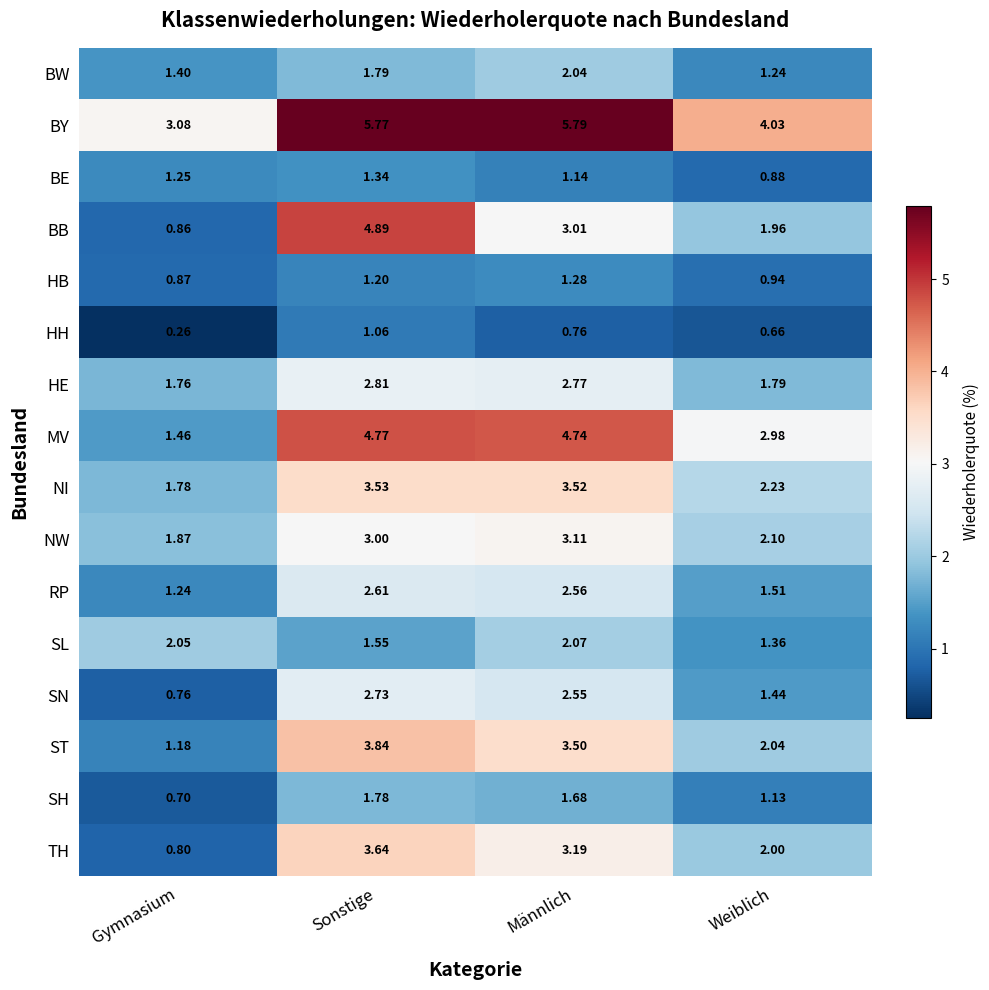

Rank the series by their maximum value, from highest to lowest.

BY, BB, MV, ST, TH, NI, NW, HE, SN, RP, SL, BW, SH, BE, HB, HH